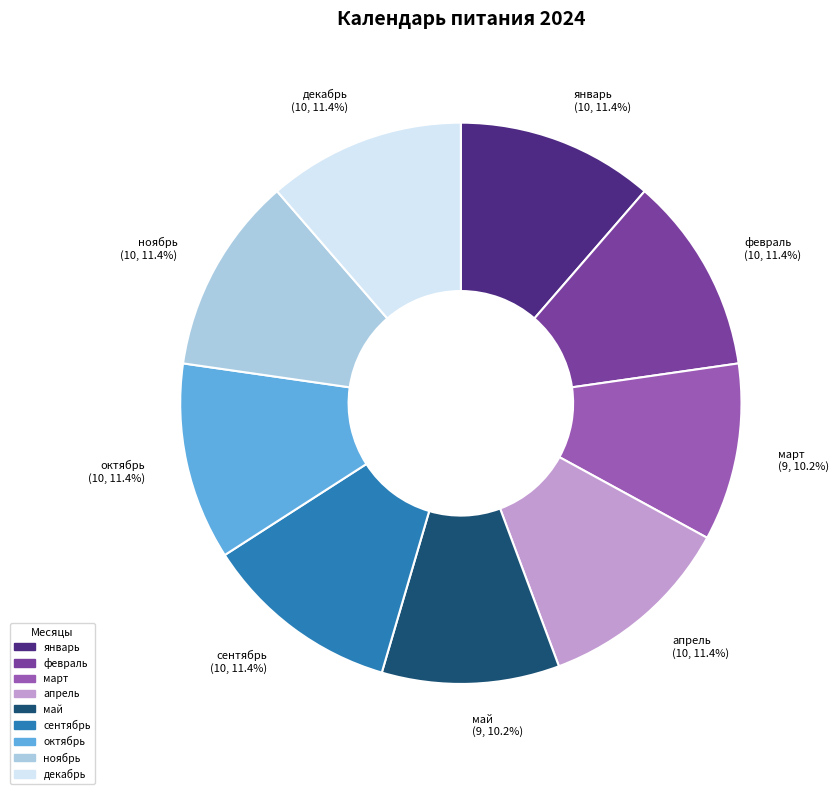

How many segments does this pie chart have?

9